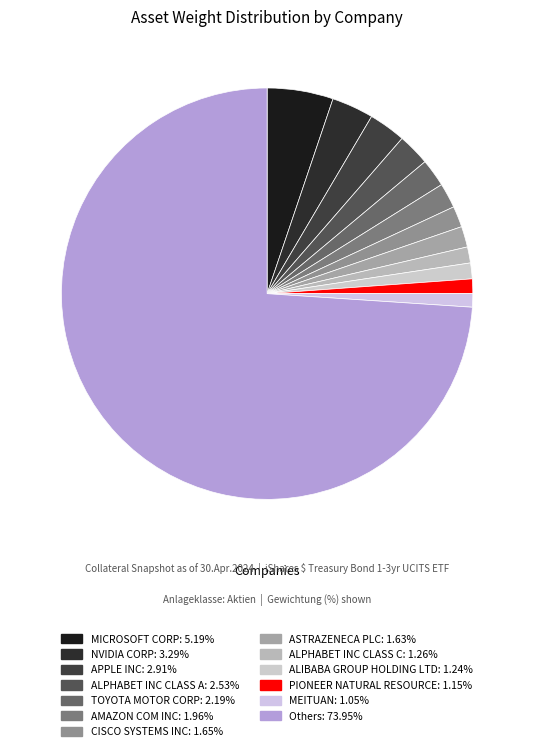

How many segments does this pie chart have?

13